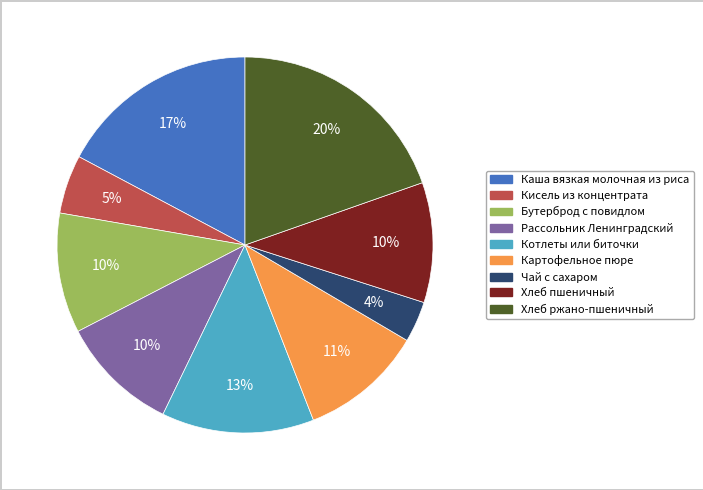

To the nearest percent, what portion does Картофельное пюре represent?

11%